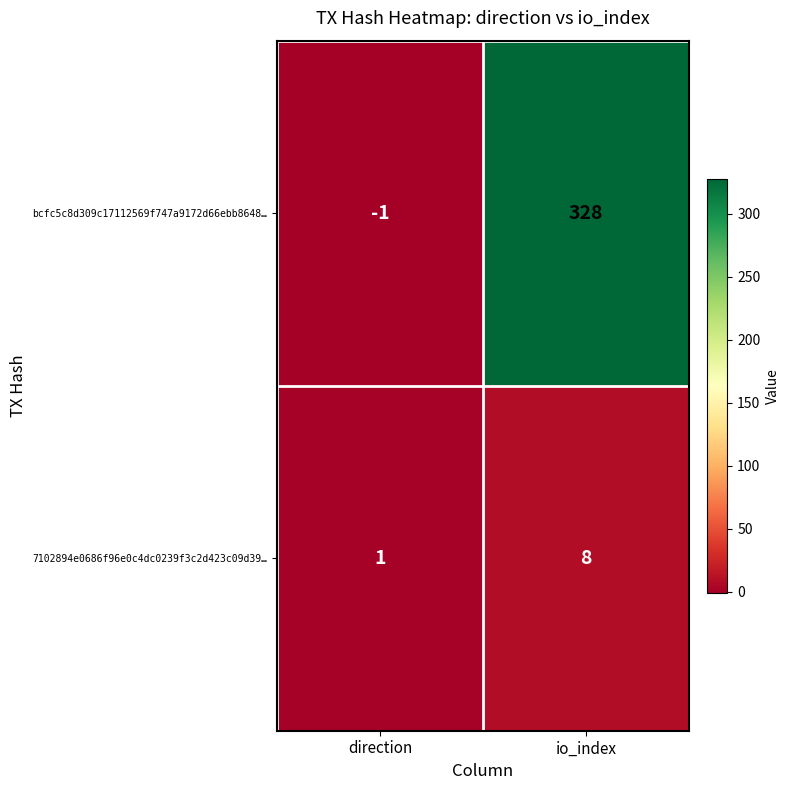

Is the value of 7102894e0686f96e0c4dc0239f3c2d423c09d39… at io_index greater than the value of bcfc5c8d309c17112569f747a9172d66ebb8648… at direction?

Yes